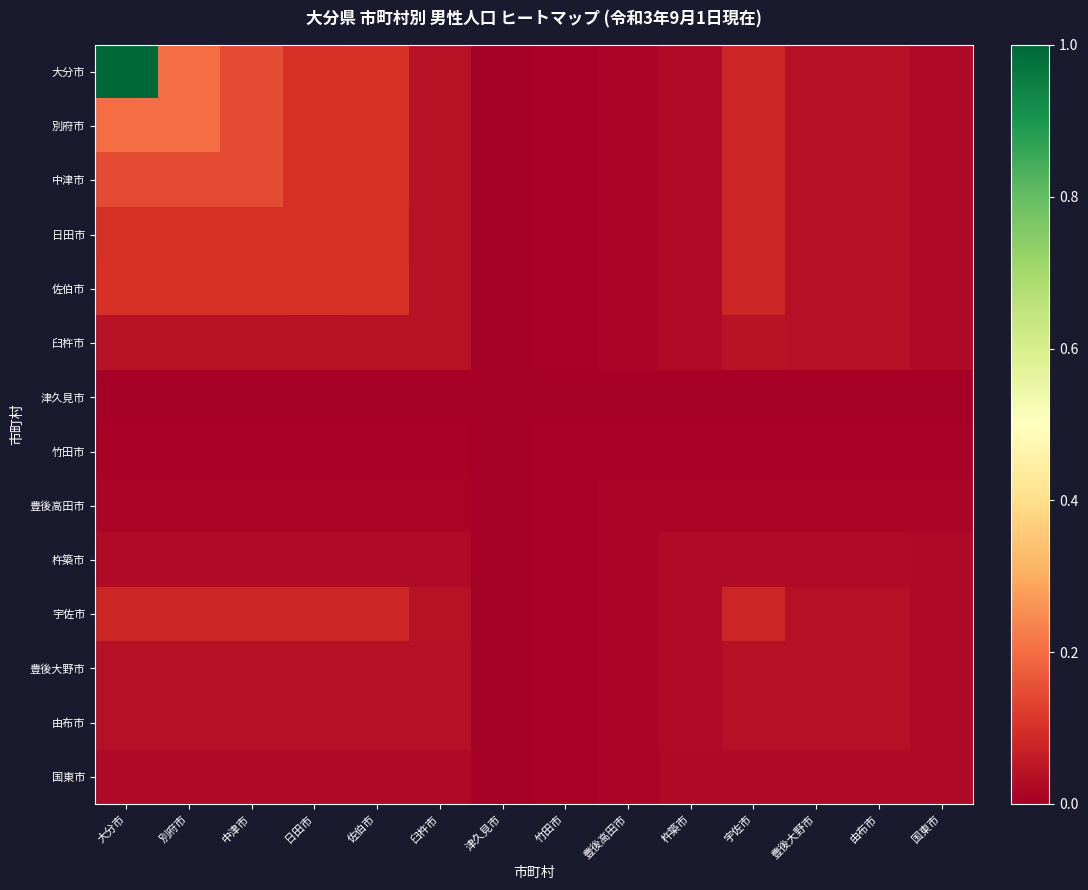

At which category is the sum across all series the highest?

大分市